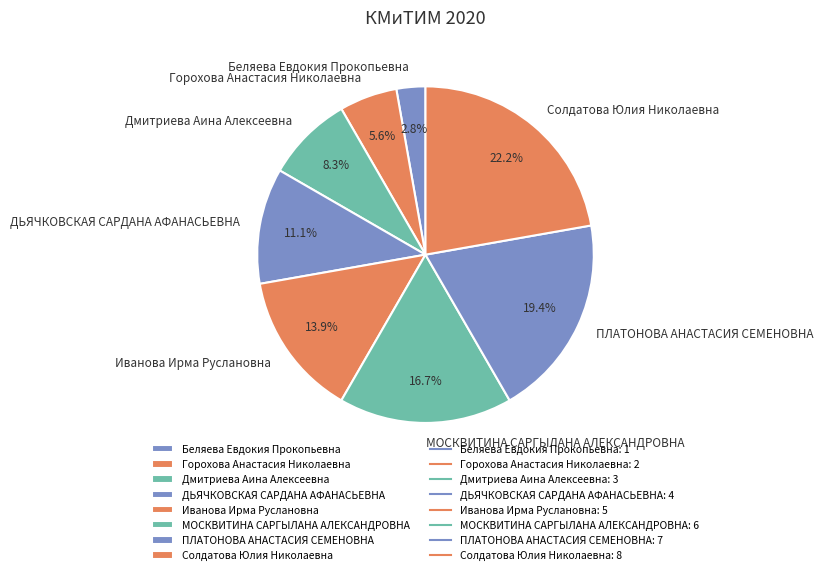

To the nearest percent, what percentage of the pie is ДЬЯЧКОВСКАЯ САРДАНА АФАНАСЬЕВНА?

11%